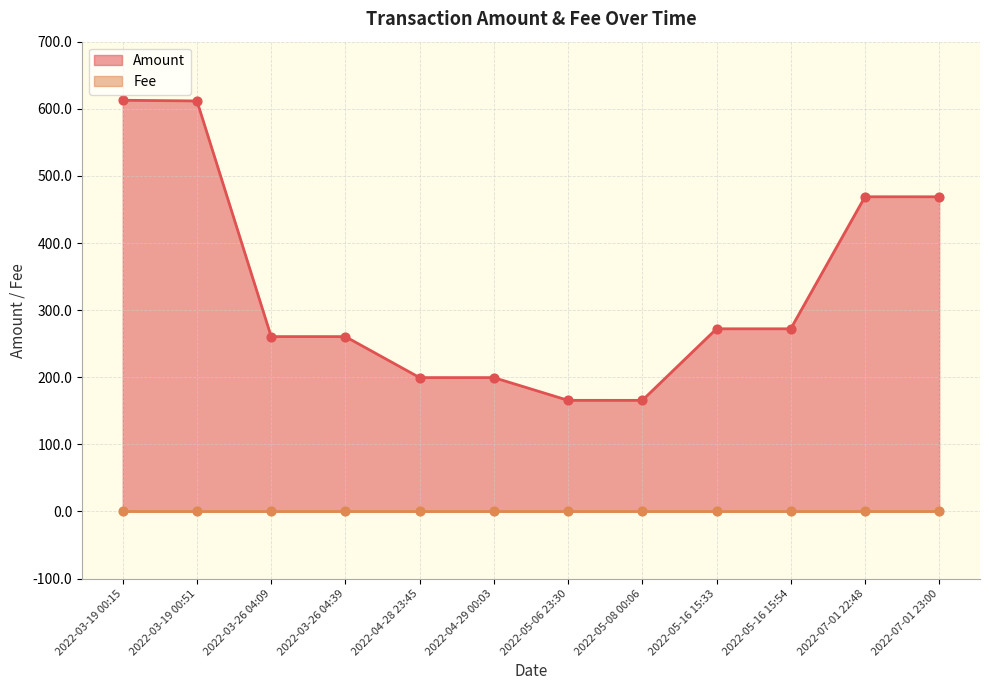

At which category is the sum across all series the highest?

2022-03-19 00:15